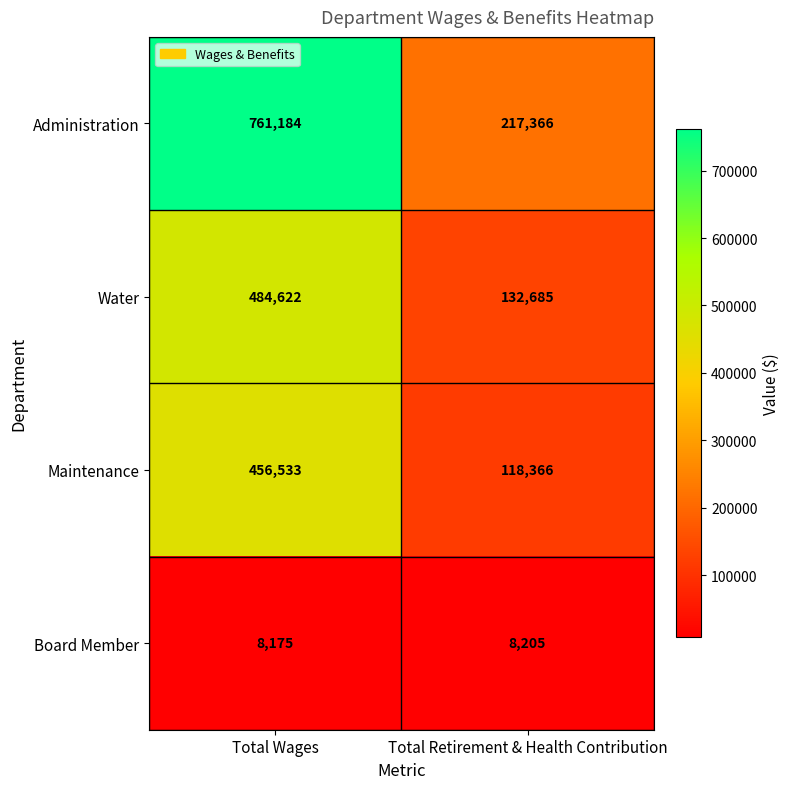

Where is Water nearest to the value 308653?

Total Retirement & Health Contribution